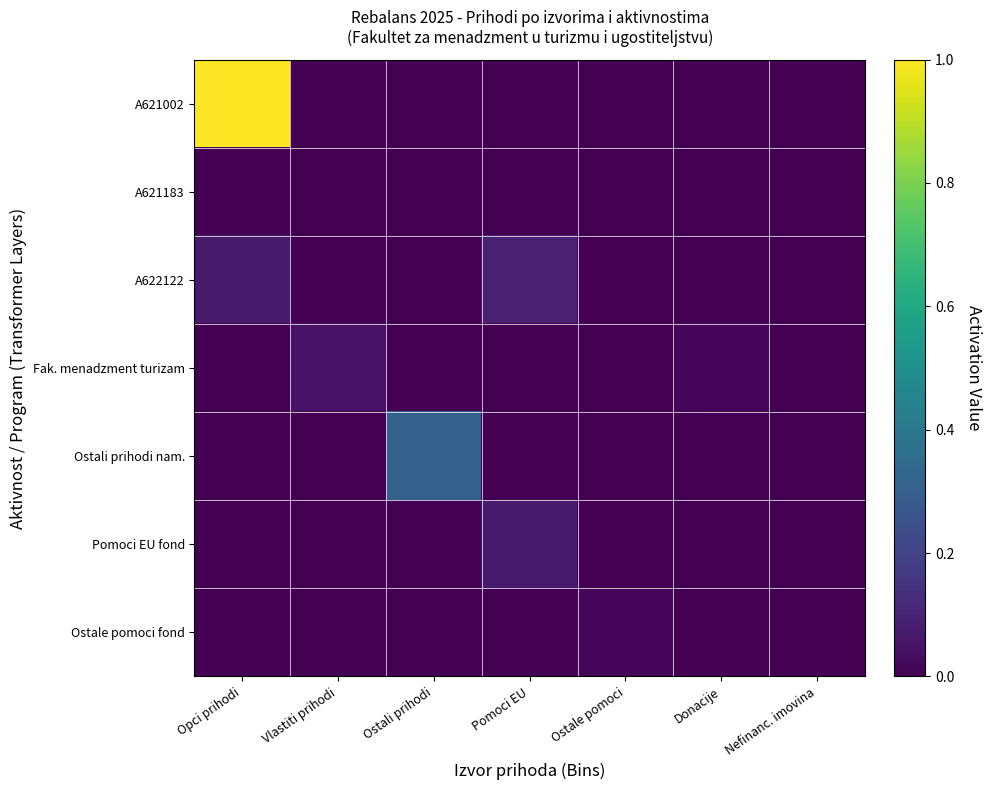

Reading left to right, transcribe all the data shown in this chart.

A621002: Opci prihodi=1.0	Vlastiti prihodi=0.0	Ostali prihodi=0.0	Pomoci EU=0.0	Ostale pomoci=0.0	Donacije=0.0	Nefinanc. imovina=0.0
A621183: Opci prihodi=0.0	Vlastiti prihodi=0.0	Ostali prihodi=0.0	Pomoci EU=0.0	Ostale pomoci=0.0	Donacije=0.0	Nefinanc. imovina=0.0
A622122: Opci prihodi=0.1	Vlastiti prihodi=0.0	Ostali prihodi=0.0	Pomoci EU=0.1	Ostale pomoci=0.0	Donacije=0.0	Nefinanc. imovina=0.0
Fak. menadzment turizam: Opci prihodi=0.0	Vlastiti prihodi=0.0	Ostali prihodi=0.0	Pomoci EU=0.0	Ostale pomoci=0.0	Donacije=0.0	Nefinanc. imovina=0.0
Ostali prihodi nam.: Opci prihodi=0.0	Vlastiti prihodi=0.0	Ostali prihodi=0.3	Pomoci EU=0.0	Ostale pomoci=0.0	Donacije=0.0	Nefinanc. imovina=0.0
Pomoci EU fond: Opci prihodi=0.0	Vlastiti prihodi=0.0	Ostali prihodi=0.0	Pomoci EU=0.1	Ostale pomoci=0.0	Donacije=0.0	Nefinanc. imovina=0.0
Ostale pomoci fond: Opci prihodi=0.0	Vlastiti prihodi=0.0	Ostali prihodi=0.0	Pomoci EU=0.0	Ostale pomoci=0.0	Donacije=0.0	Nefinanc. imovina=0.0